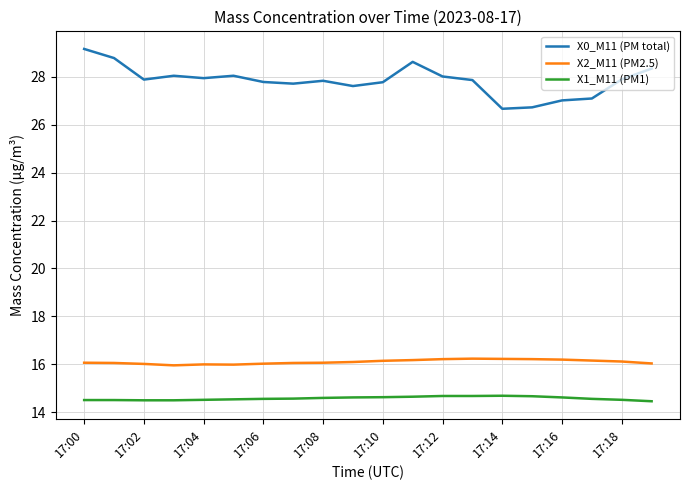

List the series in order of their peak value, highest first.

X0_M11 (PM total), X2_M11 (PM2.5), X1_M11 (PM1)